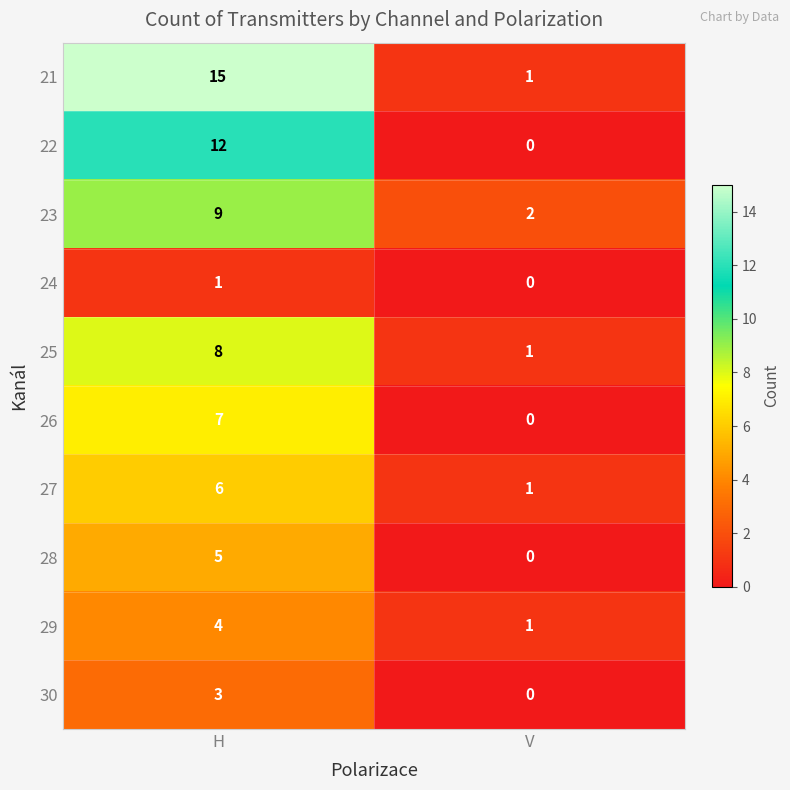

What is the greatest value displayed?

15